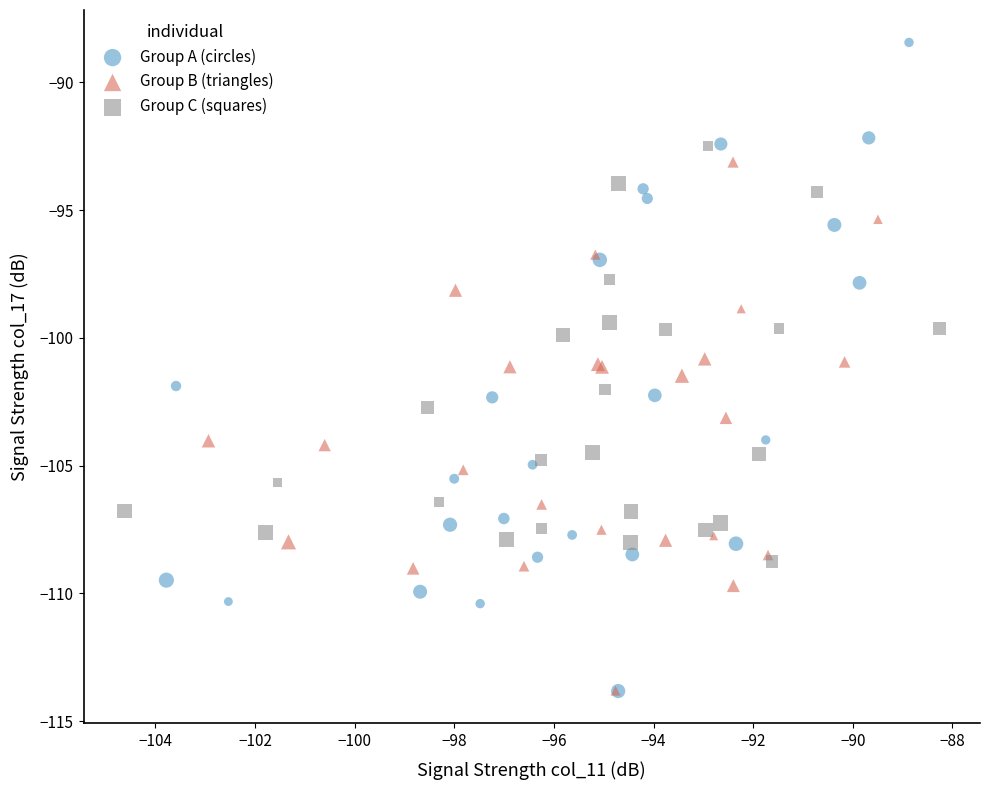

Which series reaches the maximum Y coordinate?

Group A (circles)